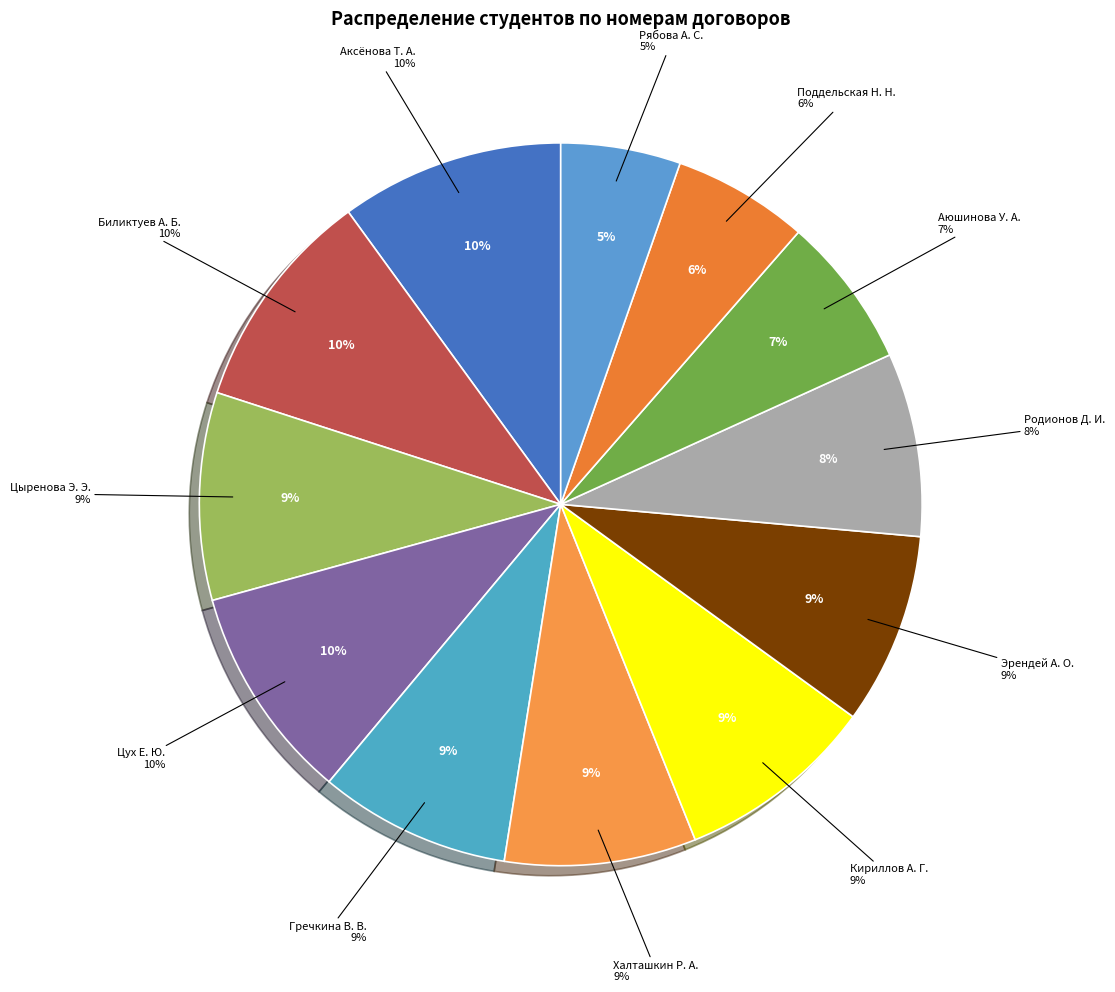

True or false: Рябова А. С. accounts for 5% of the total.

True